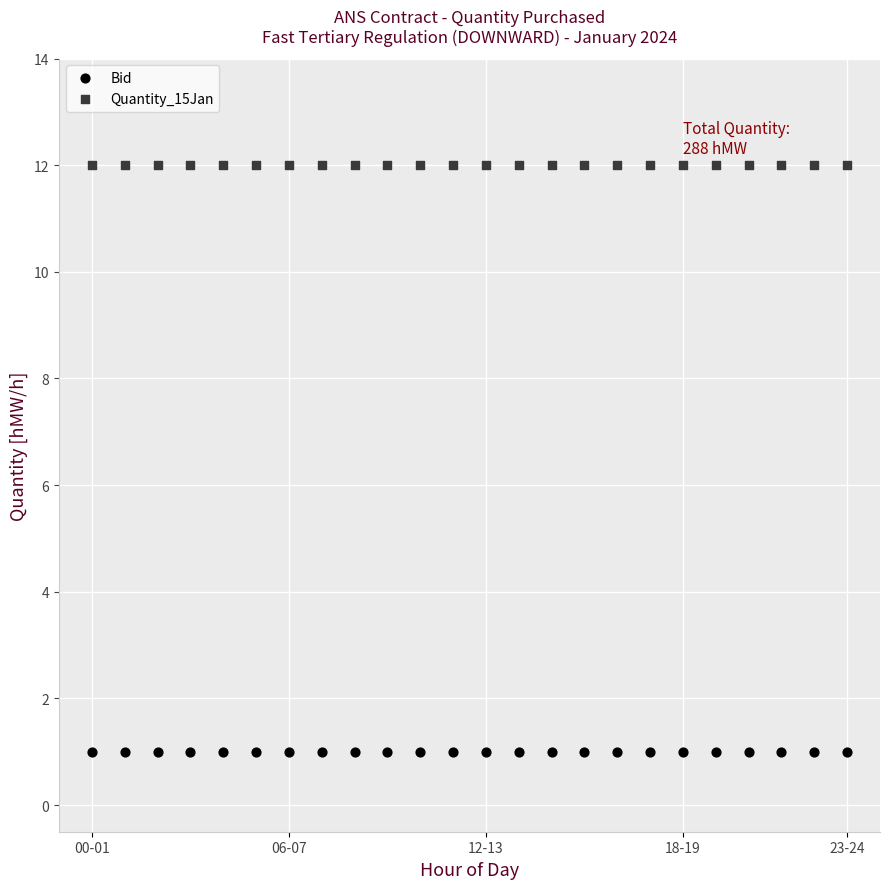

Which series contains the highest Y value?

Quantity_15Jan